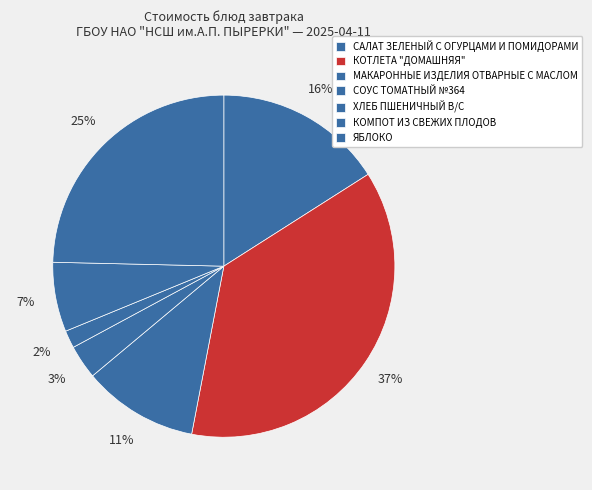

How many slices are in this pie chart?

7